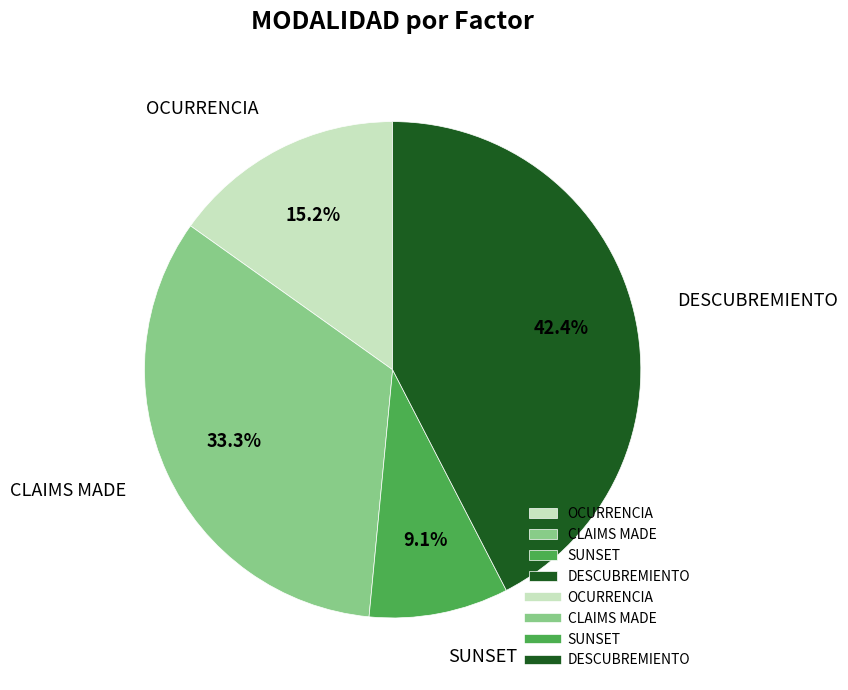

The SUNSET slice represents 1% of the pie. True or false?

False